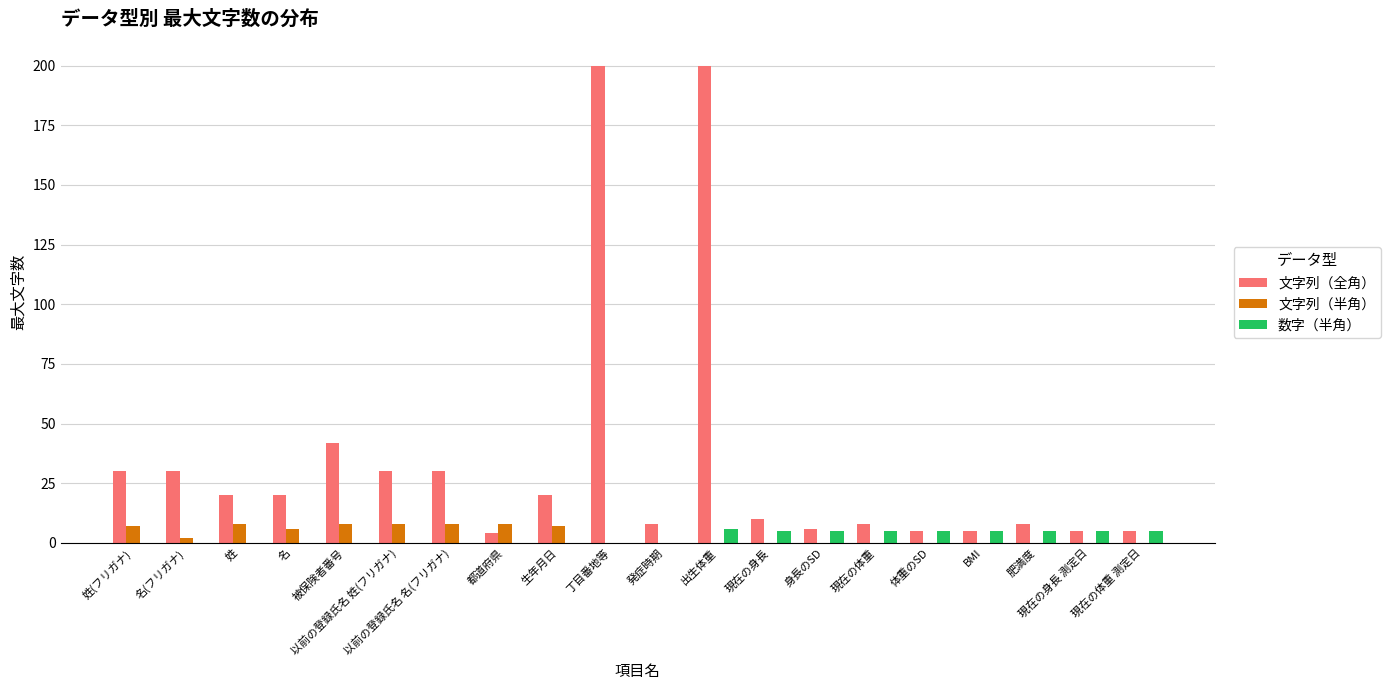

What value does the 文字列（全角） series have at 肥満度?

8